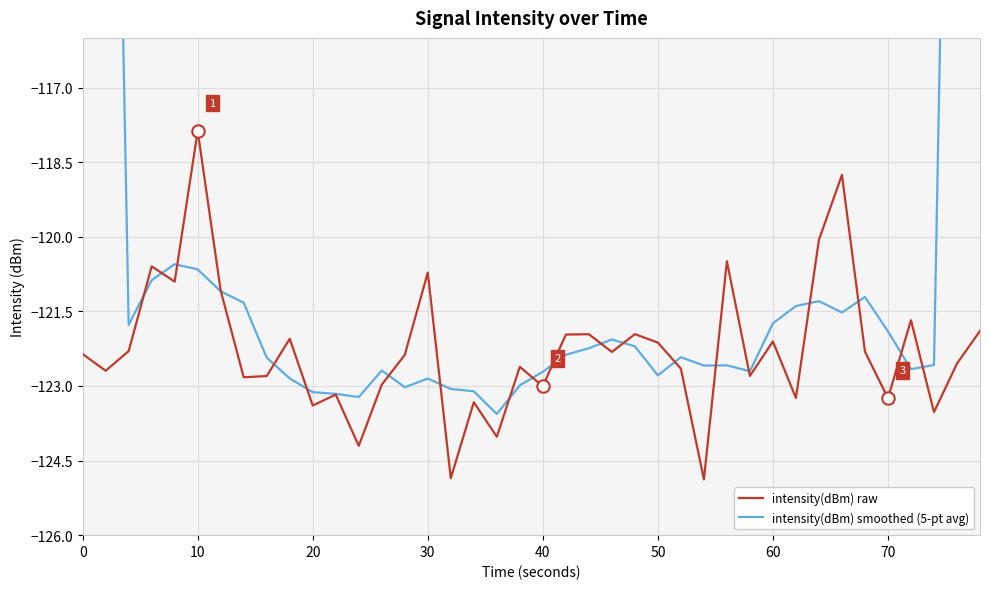

Which series reaches the maximum Y coordinate?

intensity(dBm) smoothed (5-pt avg)